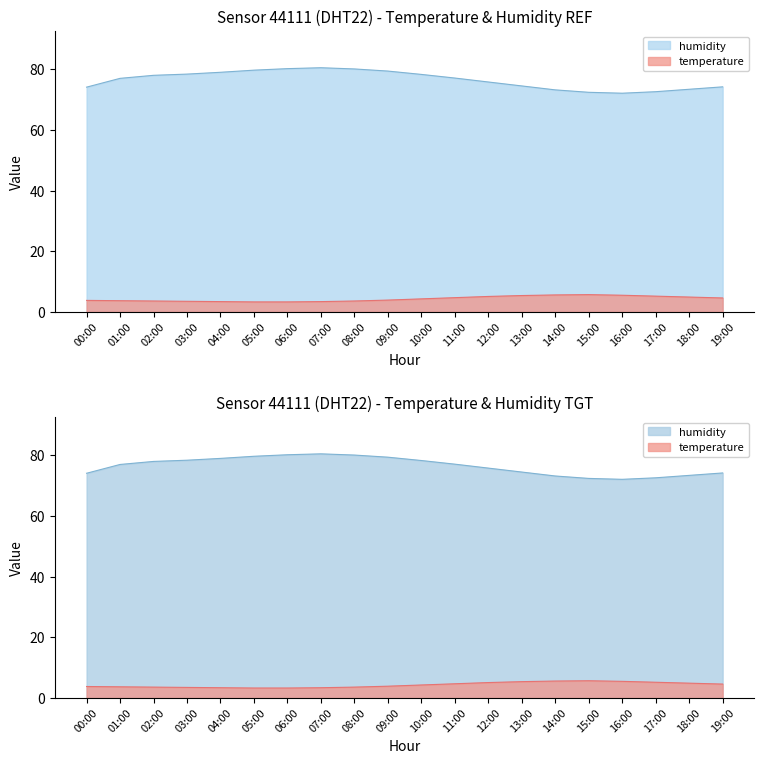

In humidity, how many points are higher than both neighbors (excluding endpoints)?

1